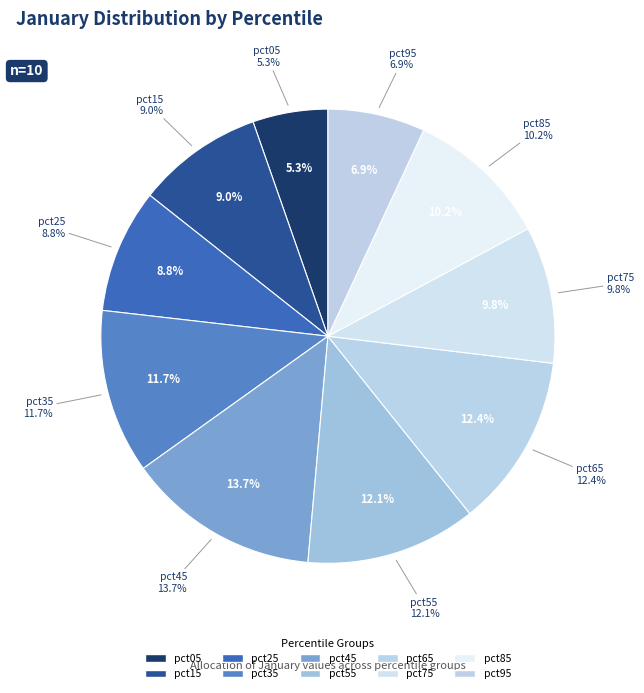

What percentage do pct85 and pct55 together represent?

22.4%